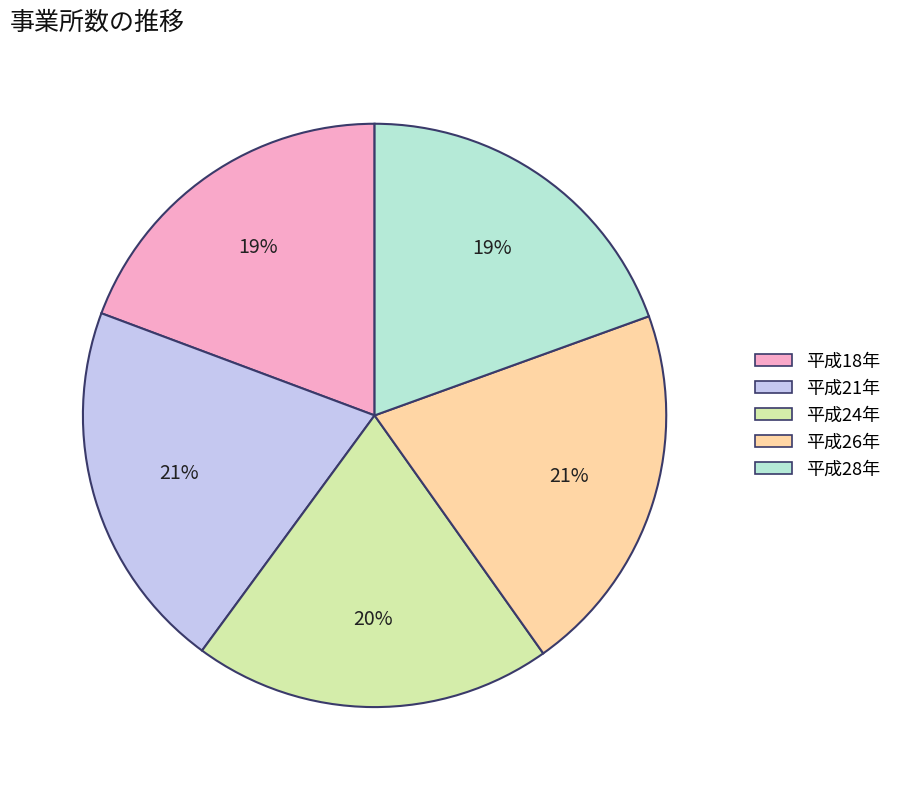

Which has a higher value, 平成18年 or 平成26年?

平成26年